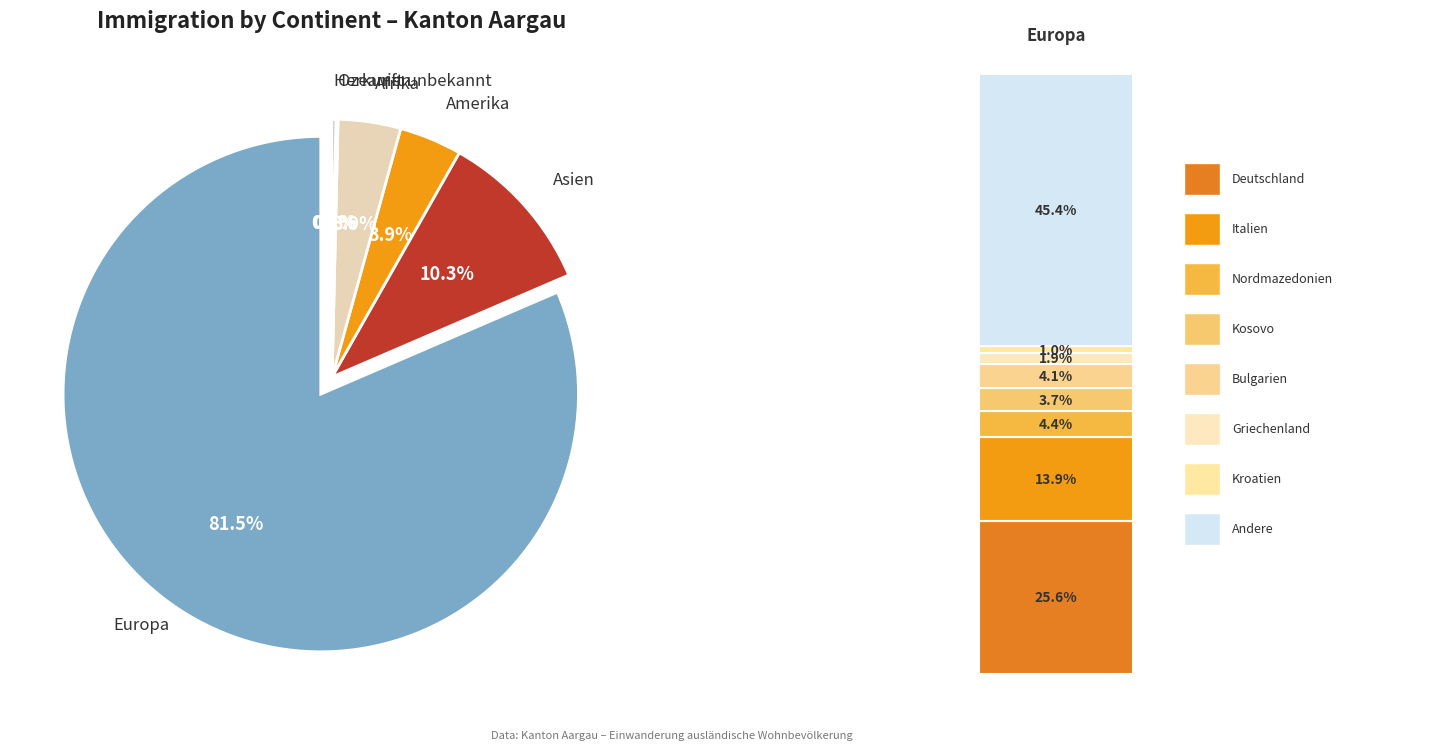

Which has a higher value, Amerika or Europa?

Europa